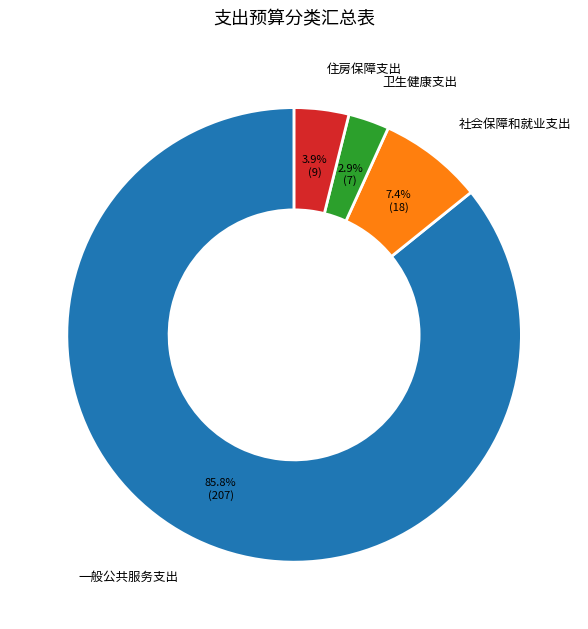

How many slices are in this pie chart?

4